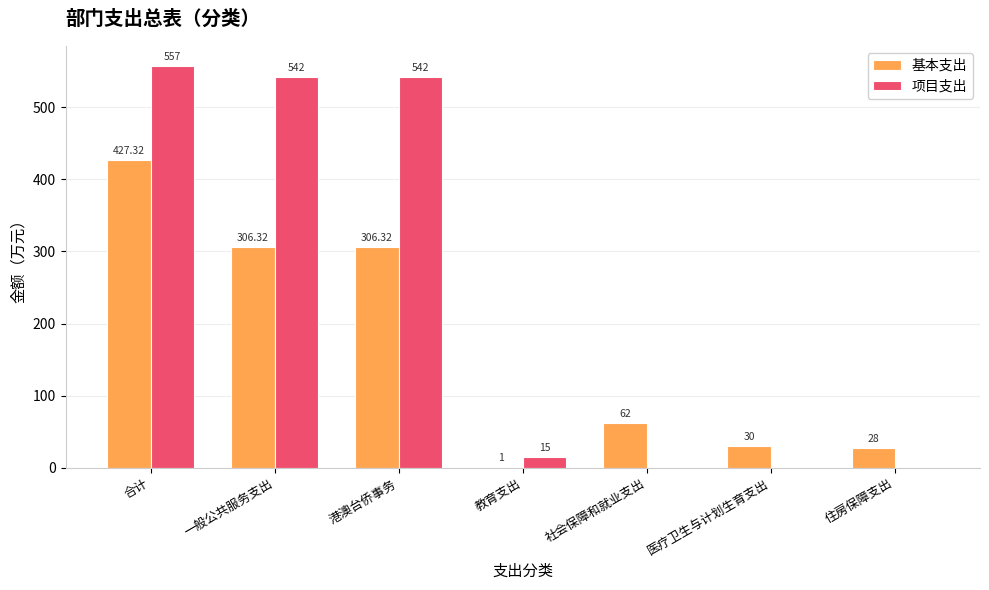

How many positive values does the 项目支出 series have?

4